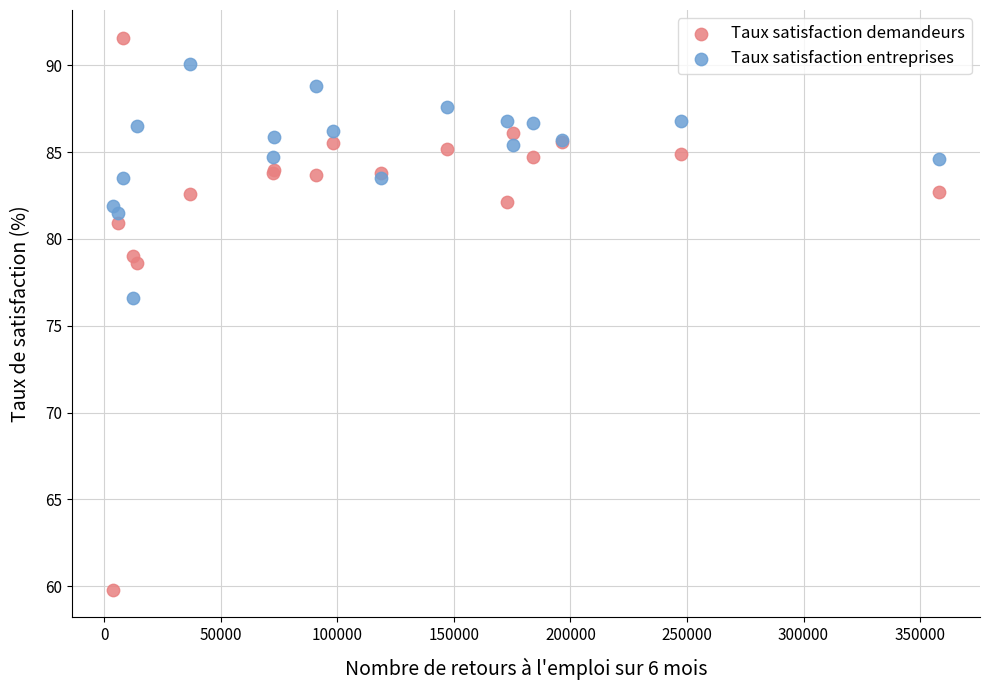

What are all the series names shown in the legend?

Taux satisfaction demandeurs, Taux satisfaction entreprises